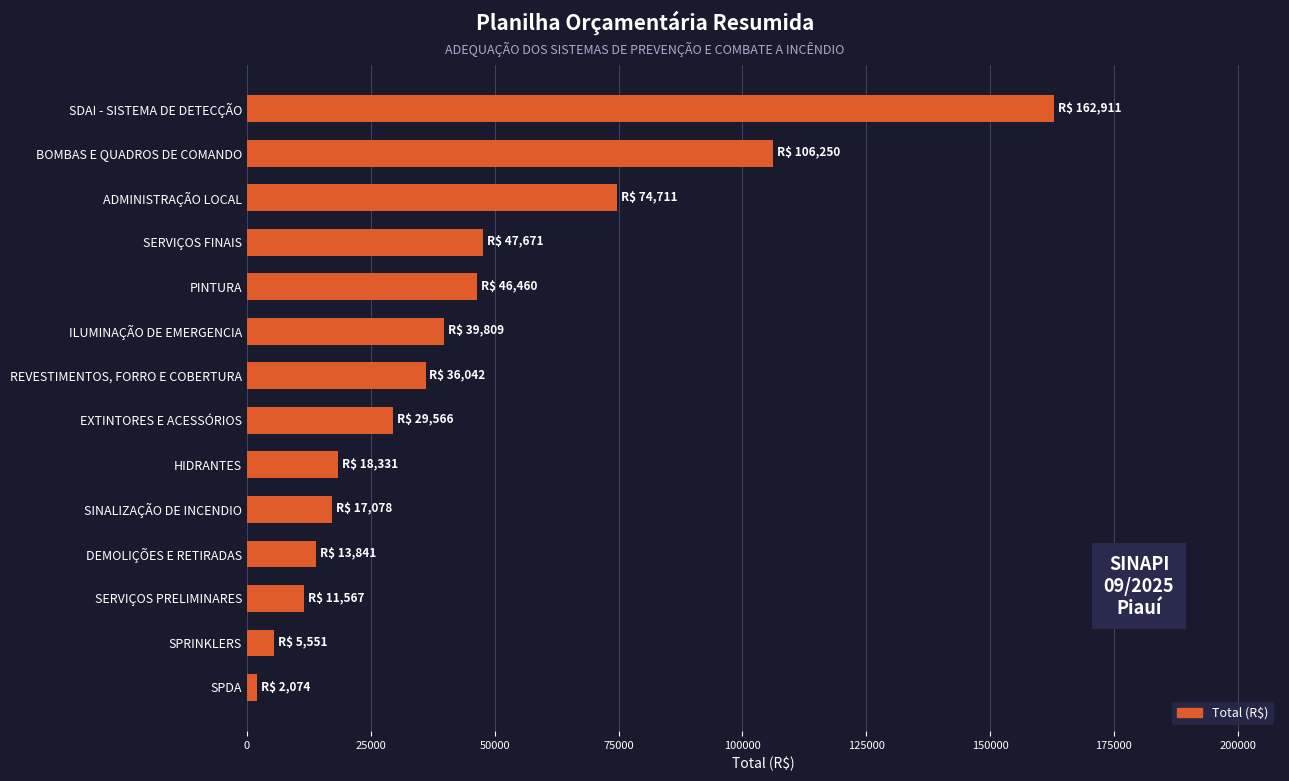

Reading bottom to top, extract all data points from this chart.

2074.2	5550.9	11567.3	13840.6	17077.7	18330.9	29566.1	36042.3	39809.0	46460.4	47670.6	74711.2	106250.3	162910.7